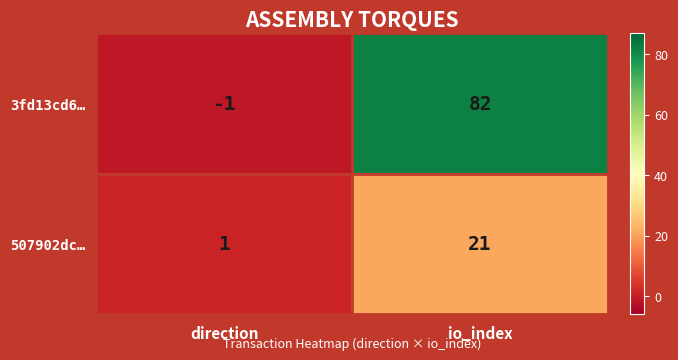

List the series in order of their overall mean, highest first.

3fd13cd6…, 507902dc…